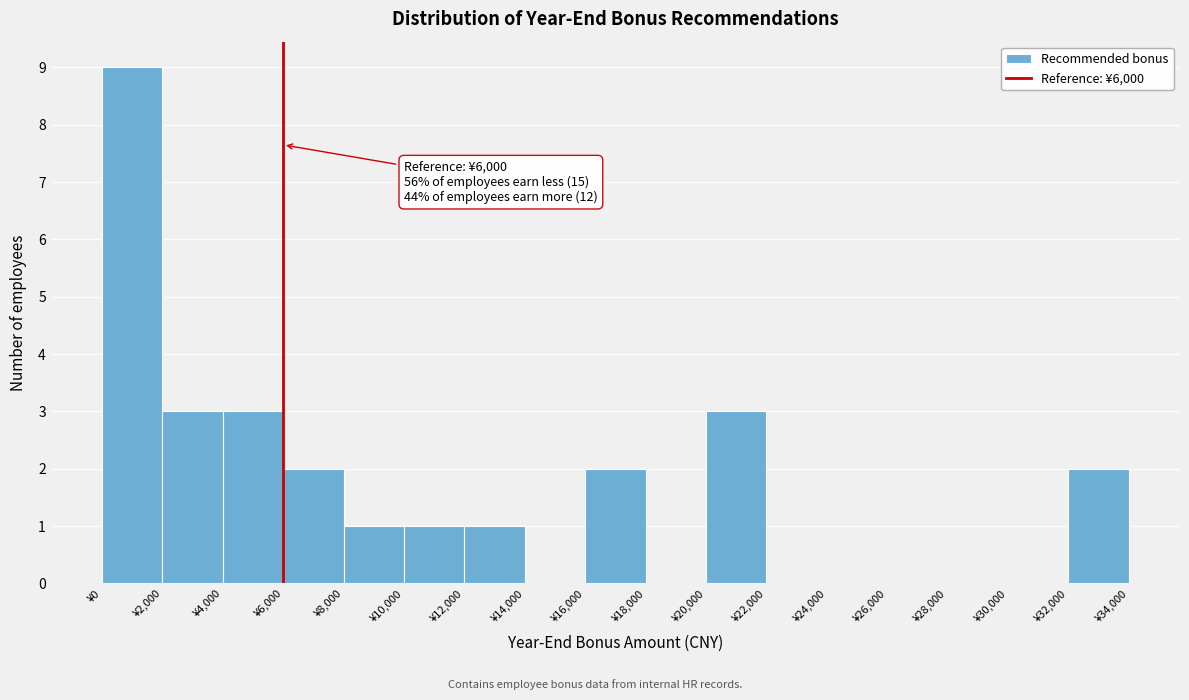

Over which range of the x-axis is the bar tallest?

0 to 2000